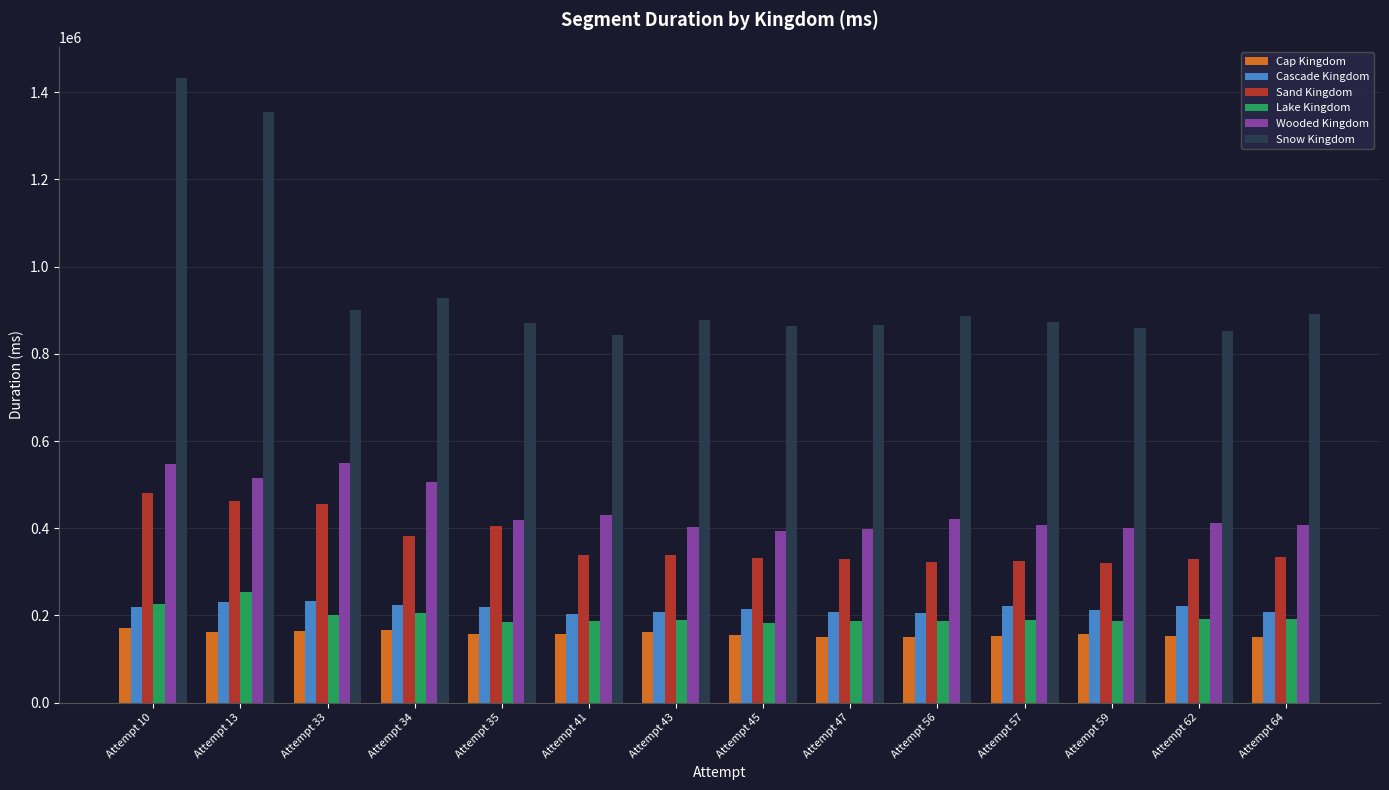

Is the value of Snow Kingdom at Attempt 41 greater than the value of Cap Kingdom at Attempt 33?

Yes